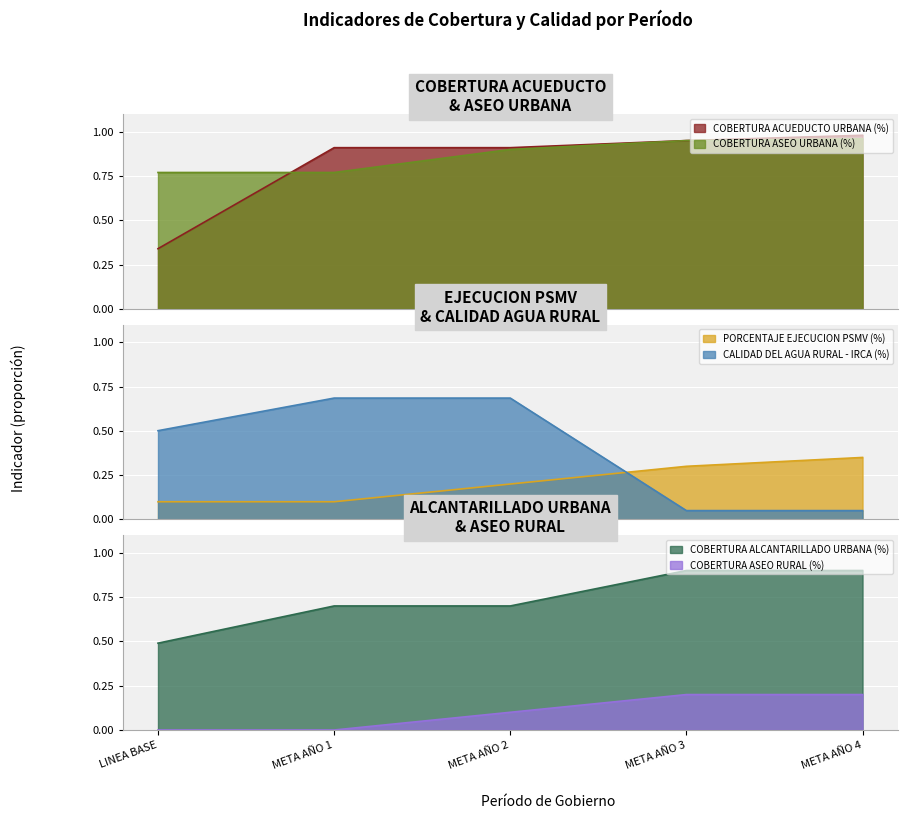

What is the difference between the second highest and second lowest values in the COBERTURA ALCANTARILLADO URBANA (%) series?

0.2